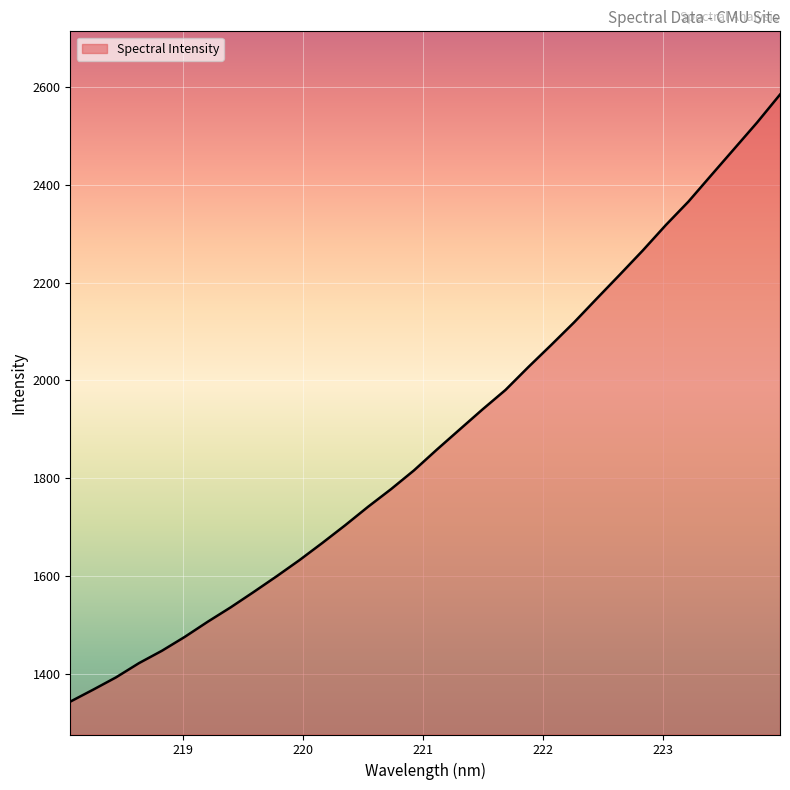

What is the greatest value displayed?

2584.4